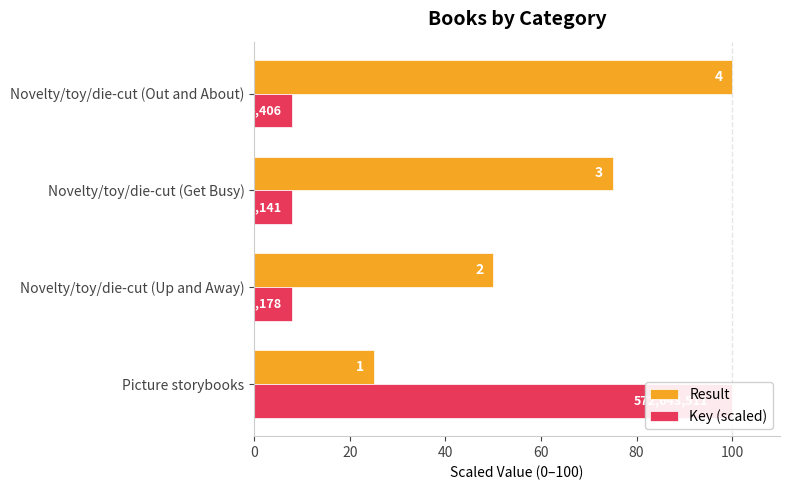

The value of Result at Novelty/toy/die-cut (Up and Away) is 88.4. True or false?

False